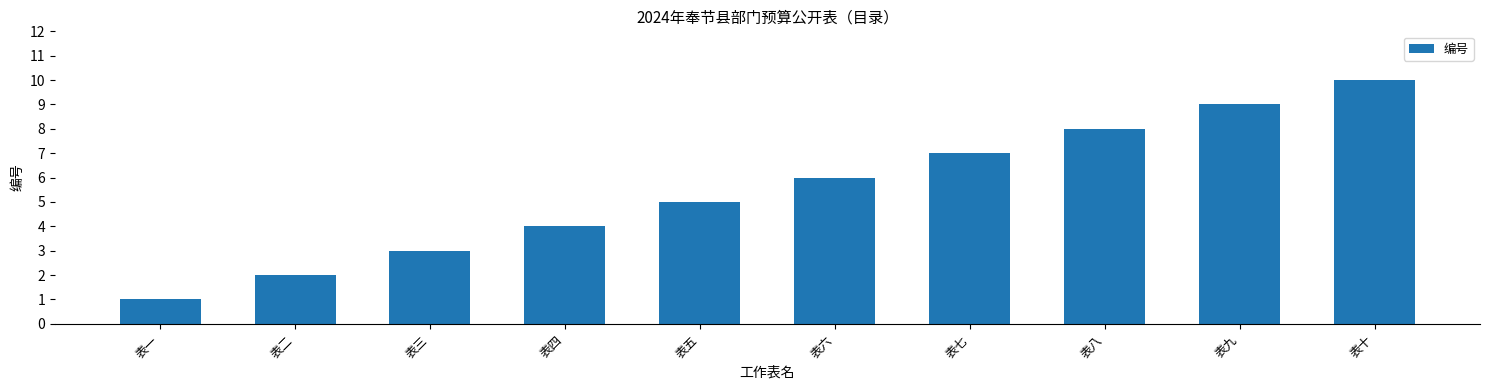

What is the sum of the values at 表九 and 表四?

13